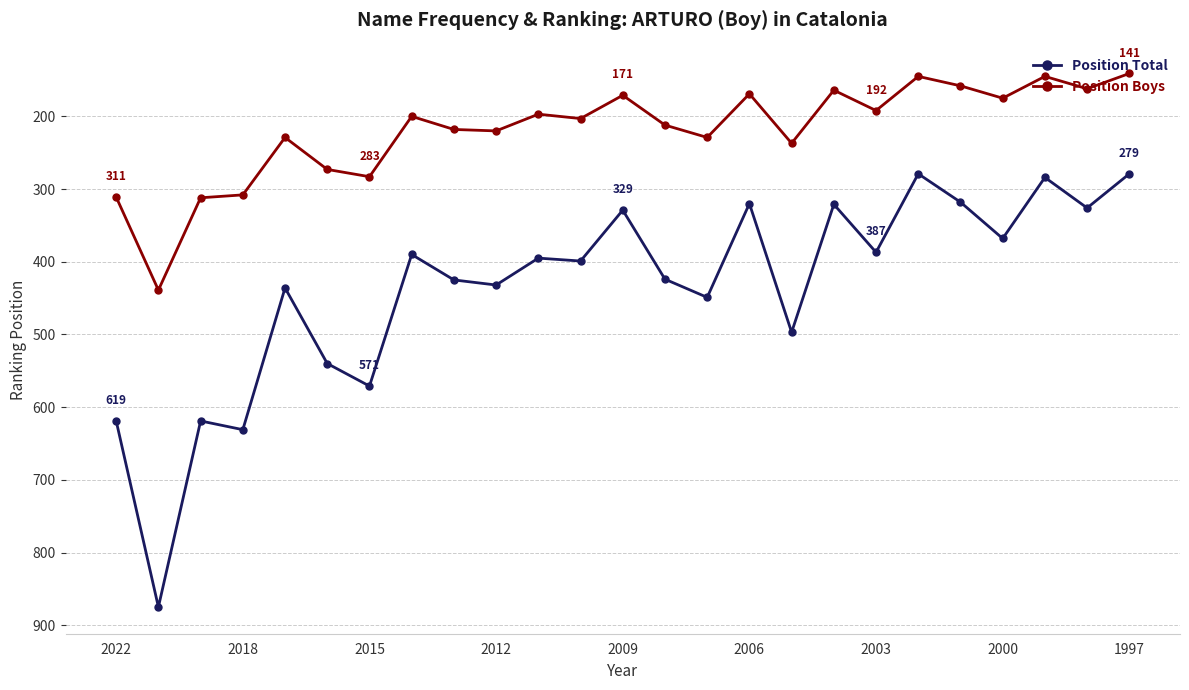

List the series in order of their peak value, lowest first.

Position Boys, Position Total